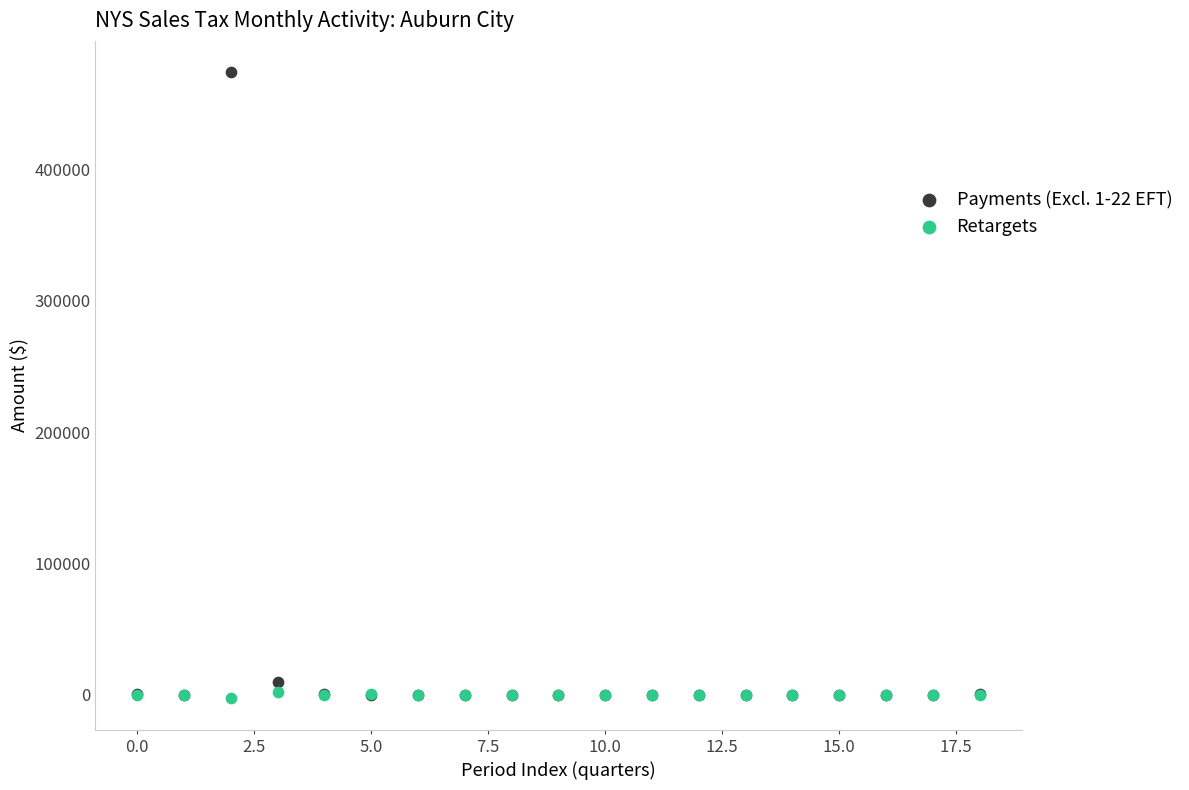

Which series reaches the maximum Y coordinate?

Payments (Excl. 1-22 EFT)